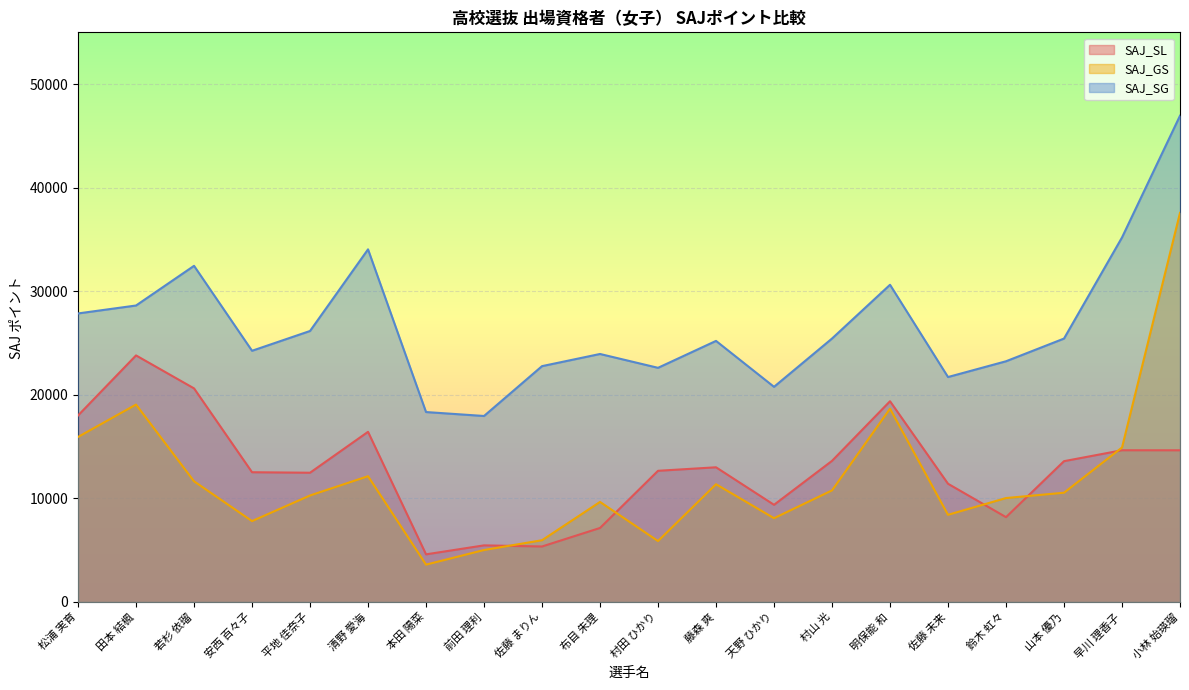

What is the total value across all series at 佐藤 未来?

41554